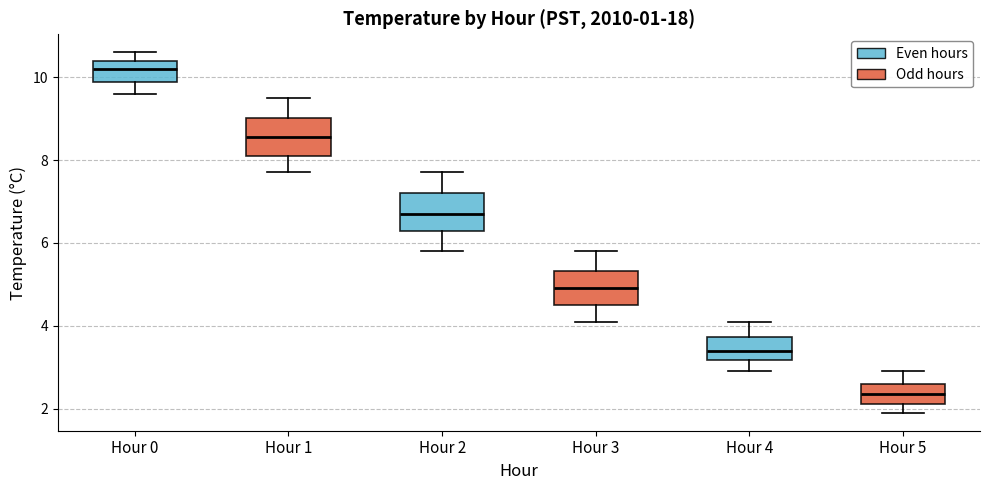

Reading left to right, read every box against the y-axis: the position of its median line, the range the box covers, and the ends of its whiskers. The values are not printed on the chart, so give them approximately, as read against the axis.

Hour 0: median 10.2, box 9.8 to 10.4, whiskers 9.6 to 10.6
Hour 1: median 8.6, box 8.2 to 9.0, whiskers 7.8 to 9.6
Hour 2: median 6.8, box 6.2 to 7.2, whiskers 5.8 to 7.8
Hour 3: median 5.0, box 4.6 to 5.4, whiskers 4.2 to 5.8
Hour 4: median 3.4, box 3.2 to 3.8, whiskers 3.0 to 4.2
Hour 5: median 2.4, box 2.2 to 2.6, whiskers 2.0 to 3.0